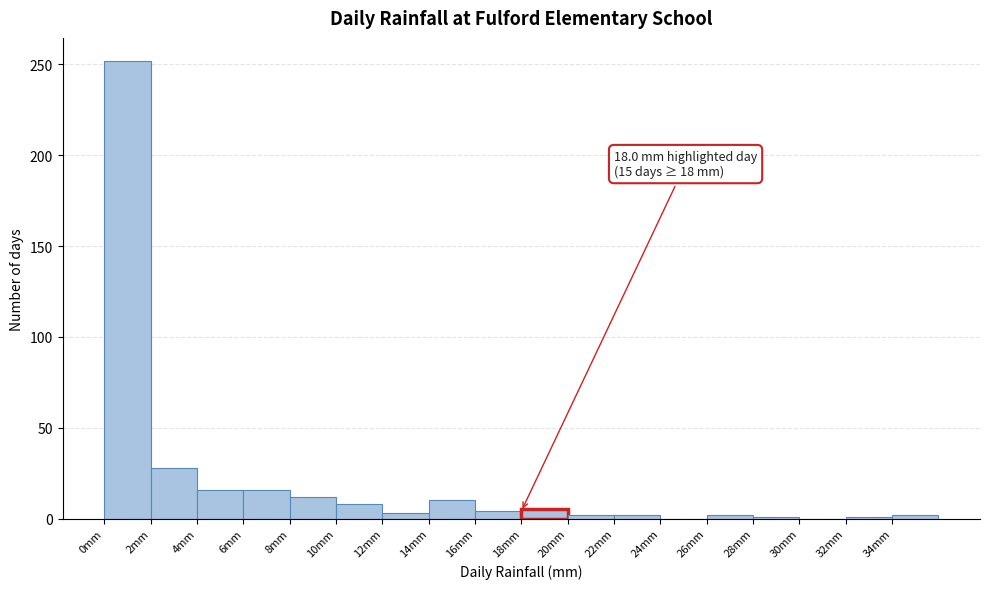

Which range on the x-axis has the tallest bar?

0 to 2